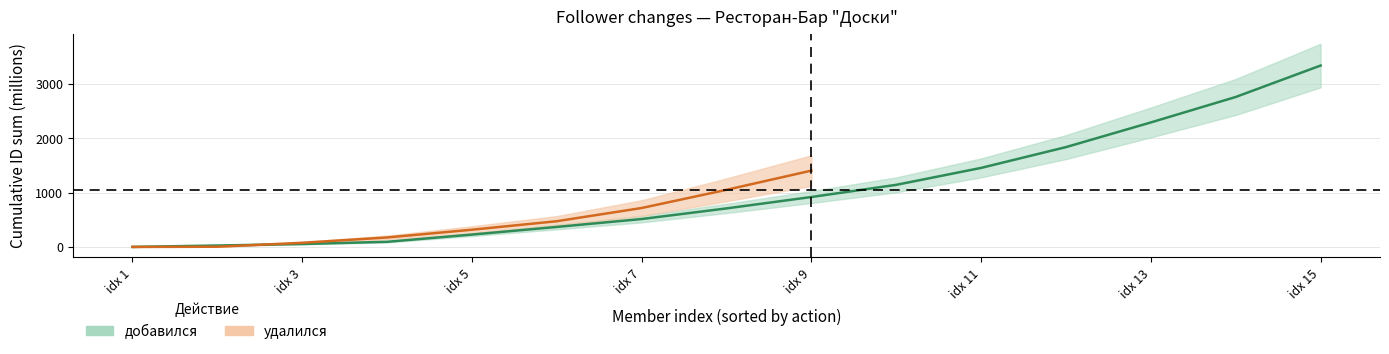

The chart shows a value of 513.2 at idx 7. True or false?

True